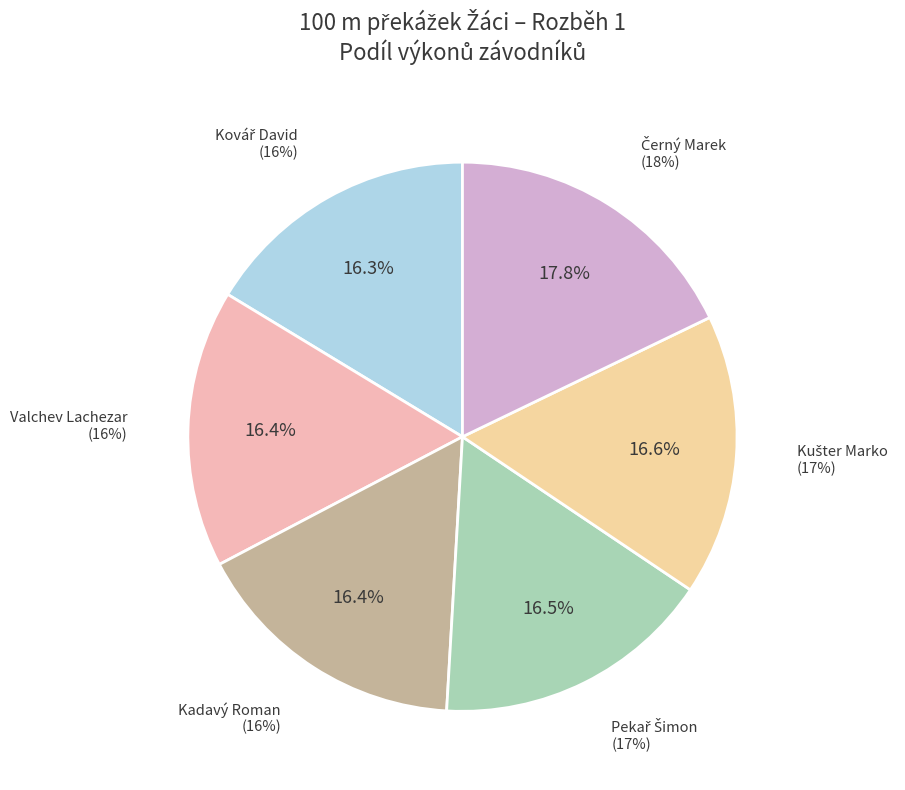

To the nearest percent, what portion does Kovář David represent?

16%